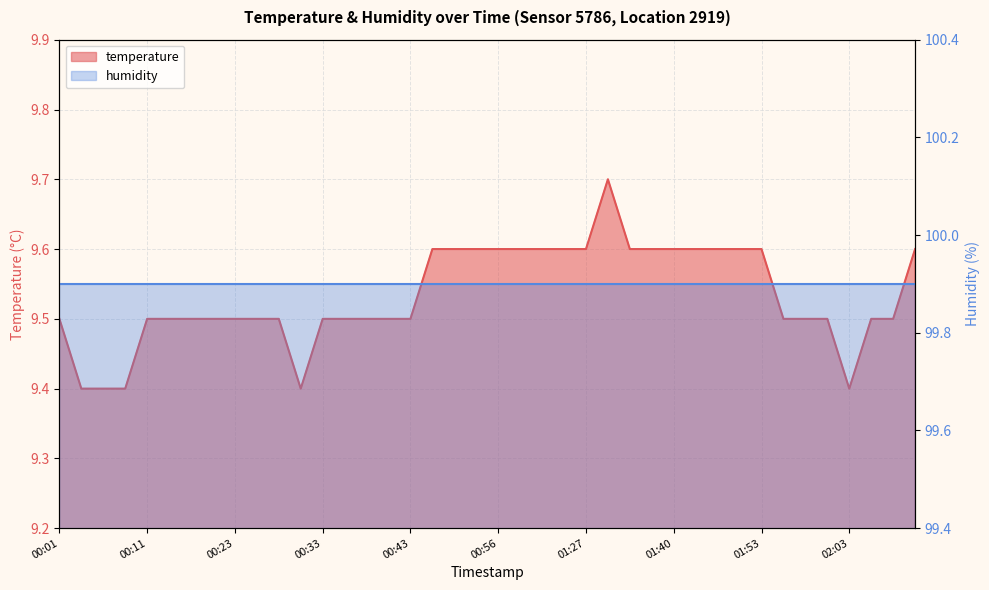

True or false: the data has more than 0 interior local peaks.

True